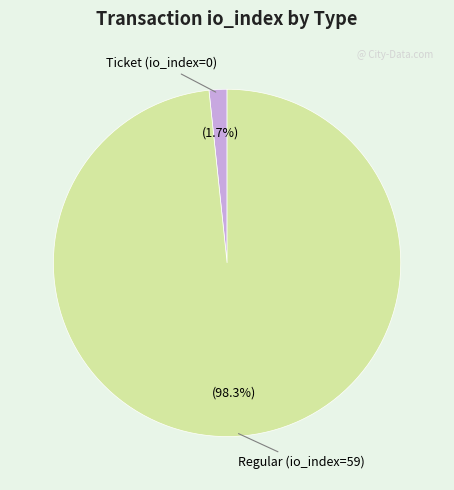

Count the number of slices in the pie.

2